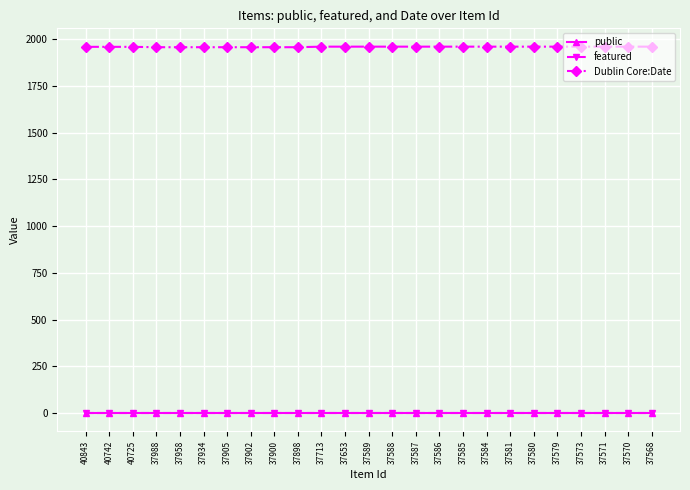

The Dublin Core:Date series shows 1961 at 37588. True or false?

True